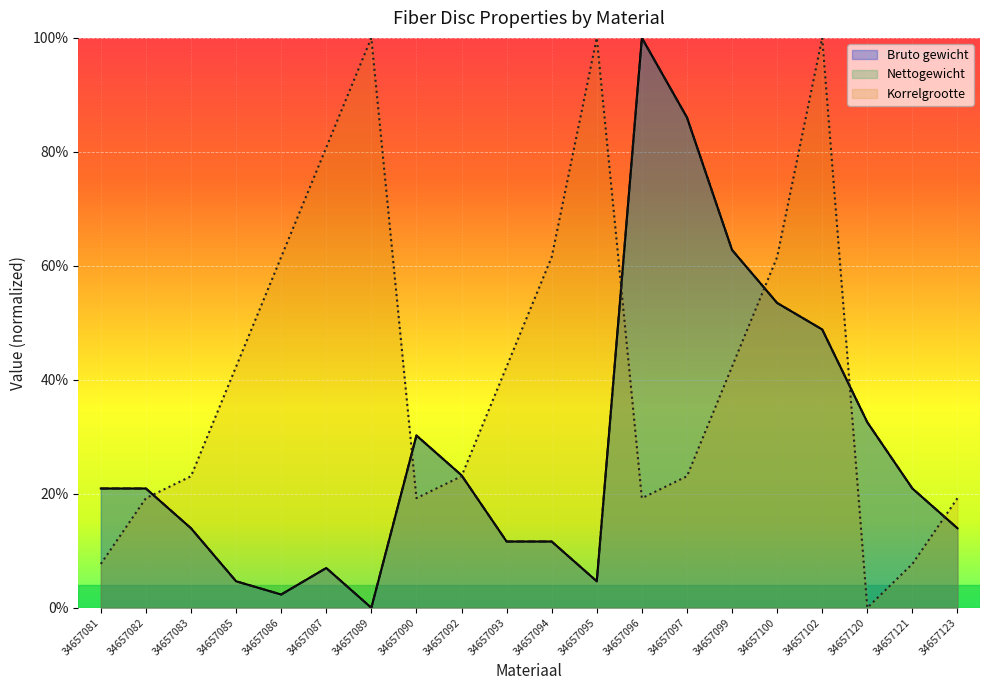

How many values in Nettogewicht are above zero?

19